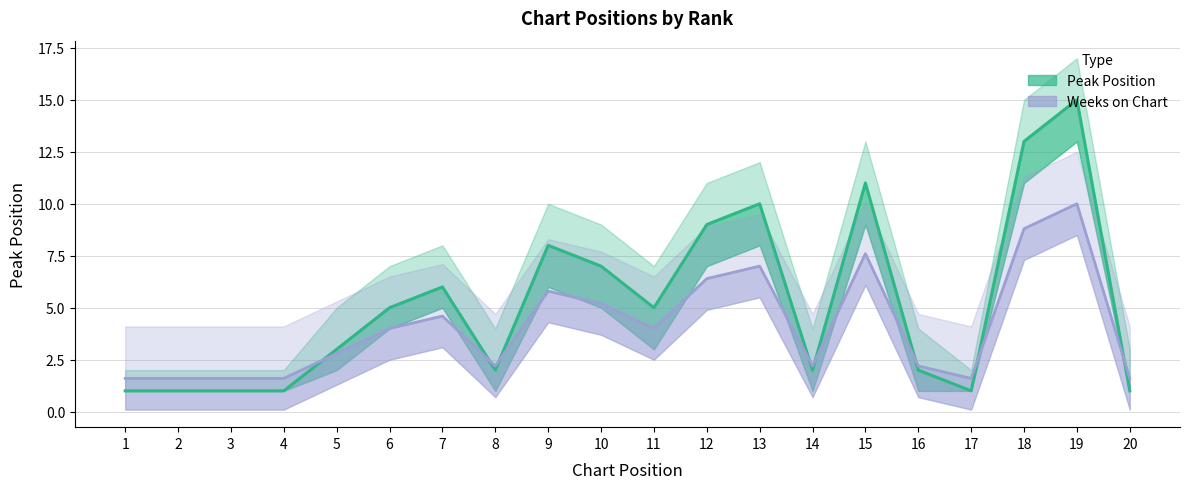

Between which two adjacent categories do Peak Position and Weeks on Chart first intersect?

4 and 5